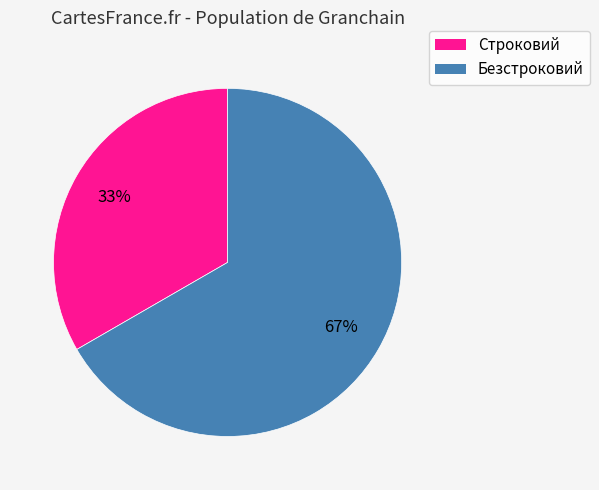

Do Безстроковий and Строковий together represent more than half of the pie?

Yes